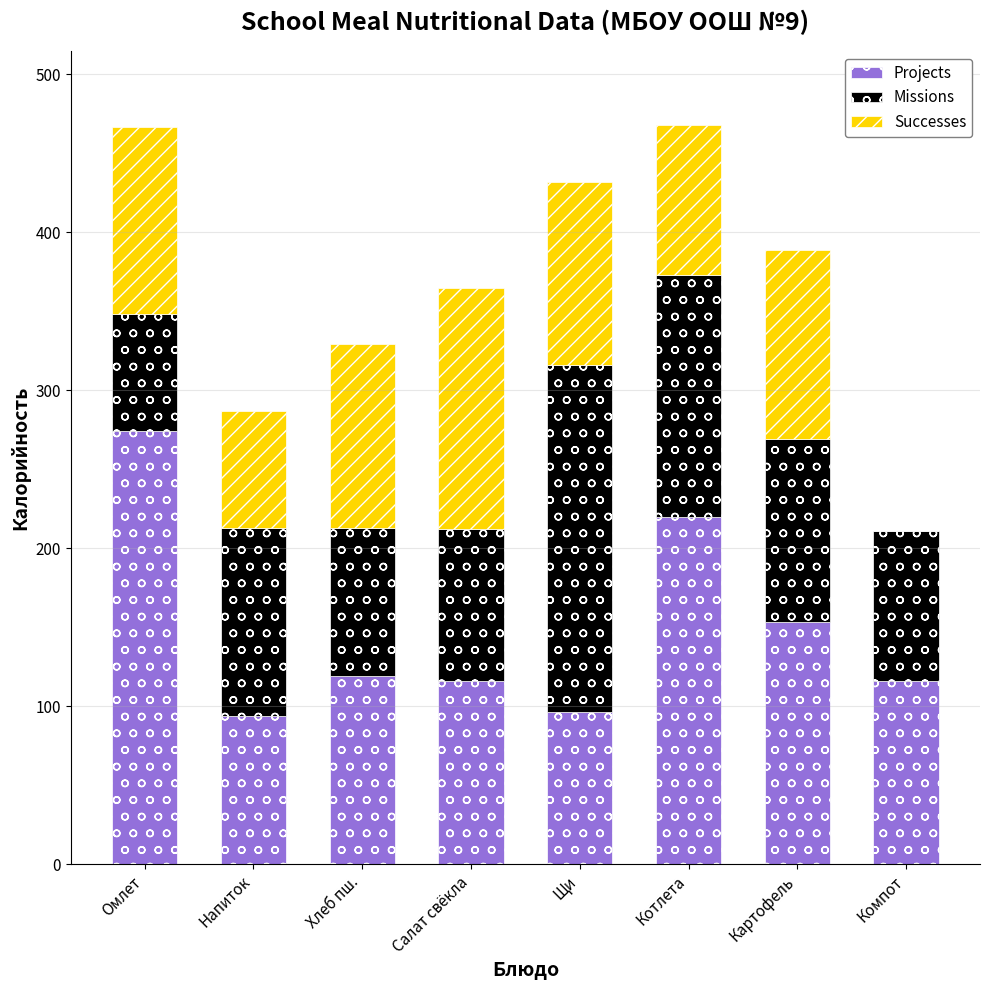

At which label is Projects closest to 184?

Картофель